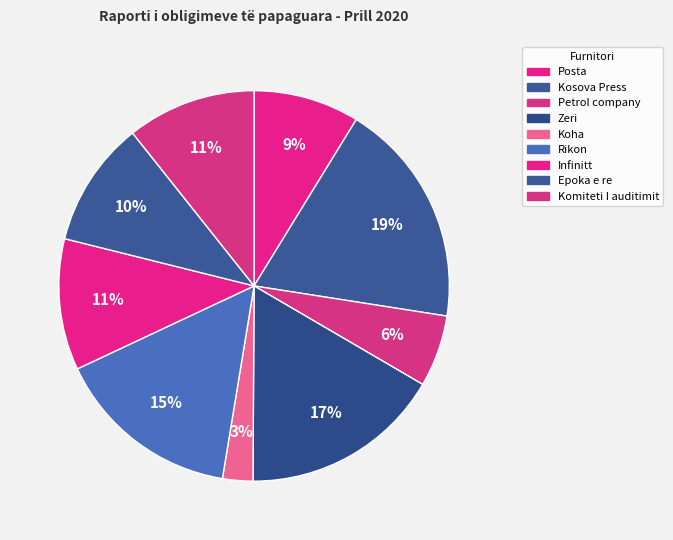

How many slices are in this pie chart?

9